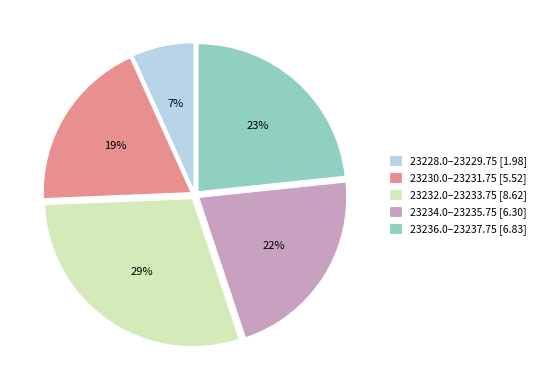

Is there any slice that represents more than half of the pie?

No